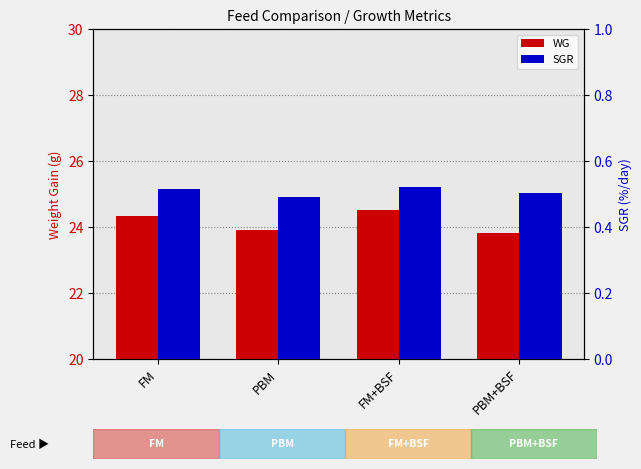

Does the chart contain stacked bars?

No